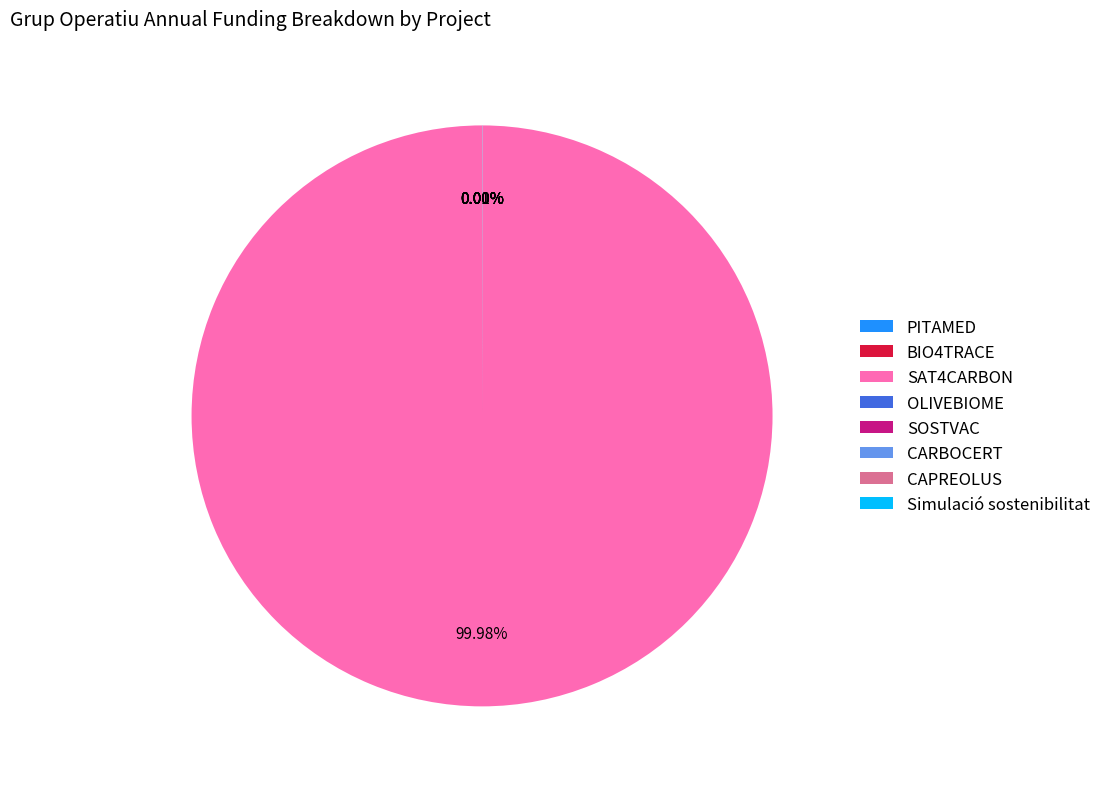

Is SAT4CARBON the majority of the pie?

Yes